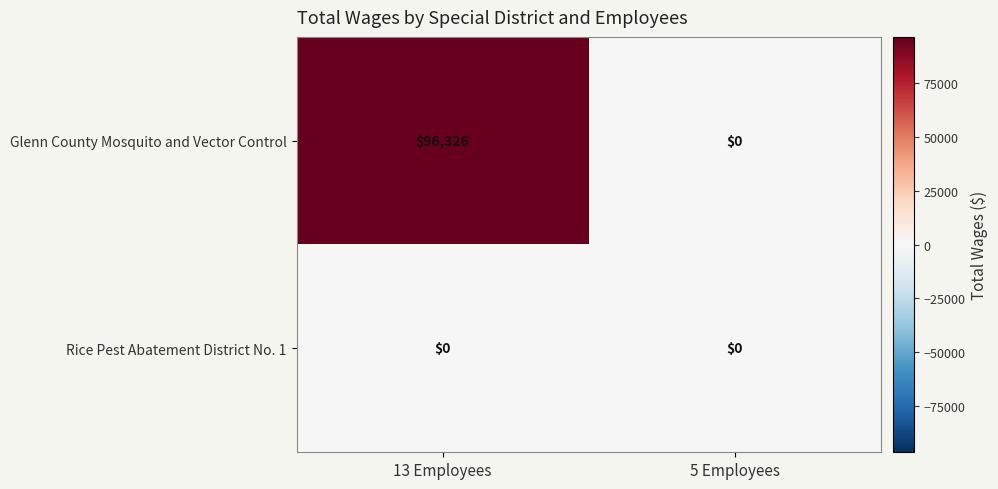

Is it true that Rice Pest Abatement District No. 1 equals 0 at 5 Employees?

True